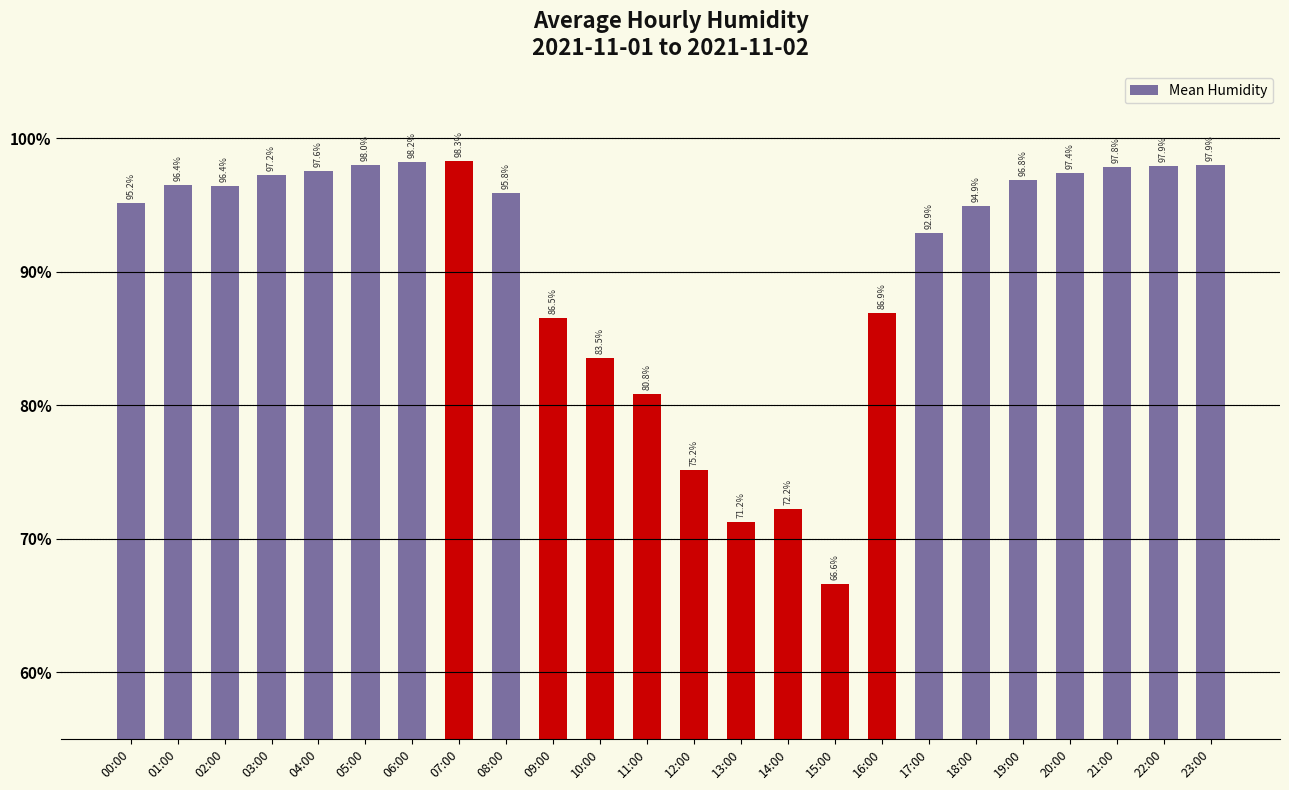

Is it true that the value at 01:00 is 50.9?

False